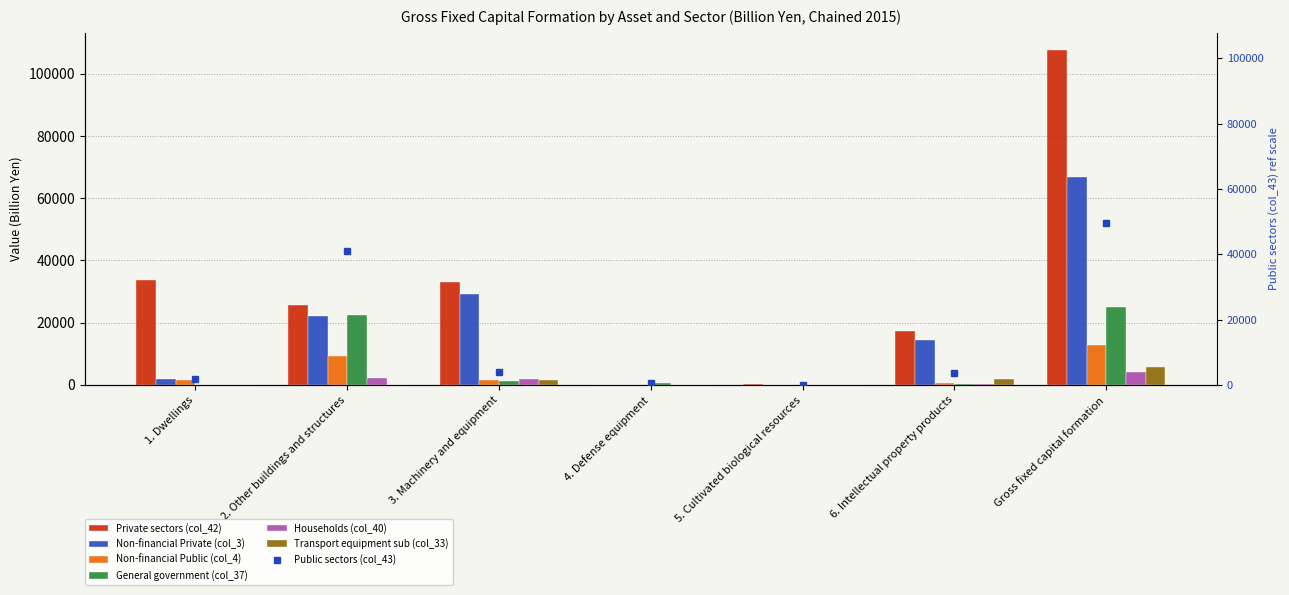

How many data points in Non-financial Public (col_4) are above 1605?

3